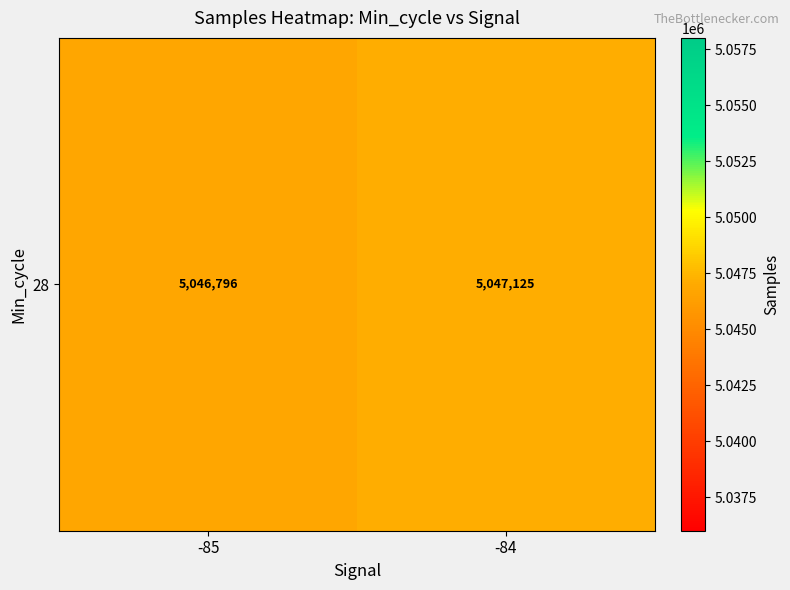

The chart shows a value of 5046796.5 at -85. True or false?

True